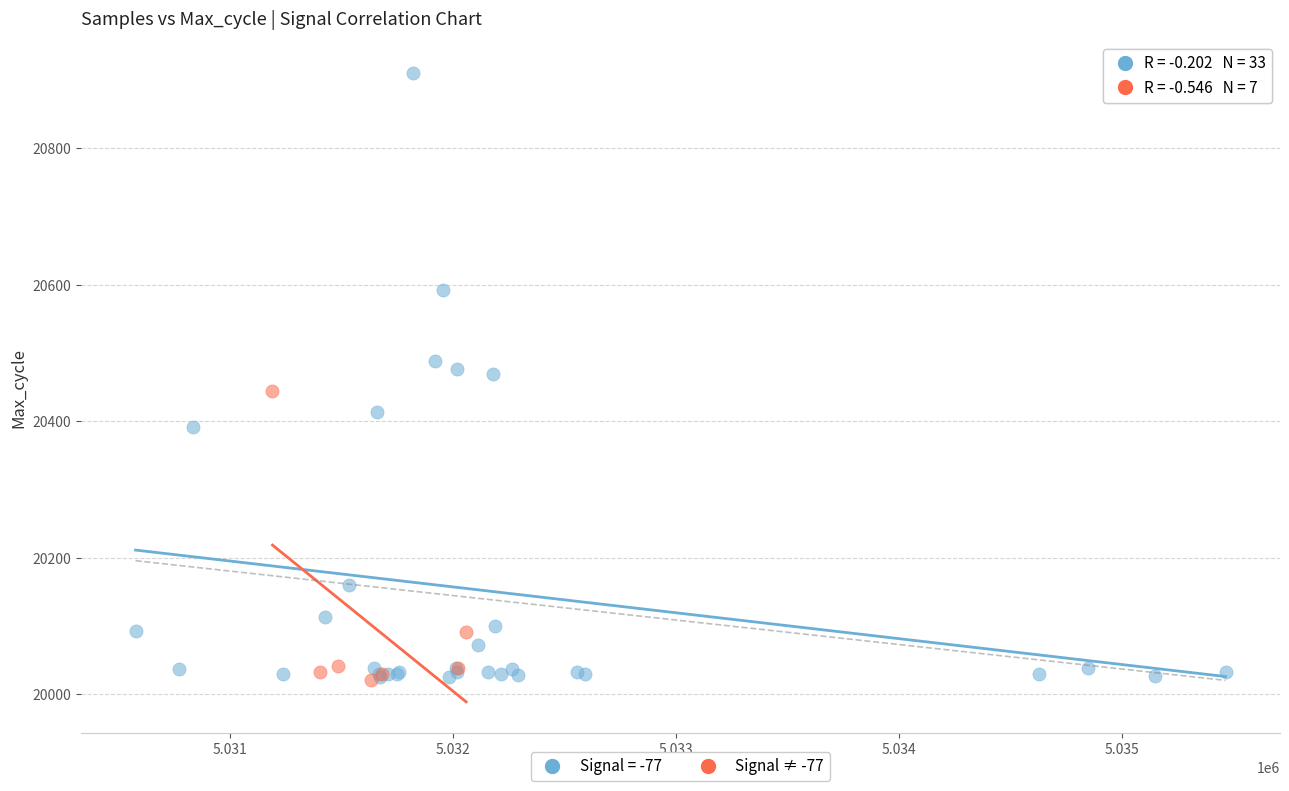

Which series contains the highest Y value?

Signal = -77